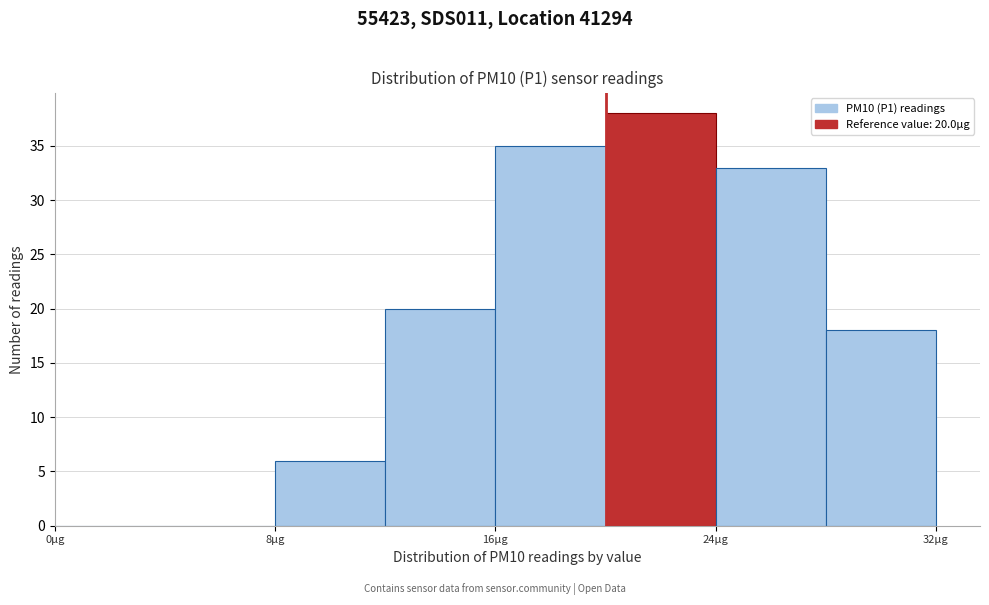

Over which range of the x-axis is the bar tallest?

20 to 24